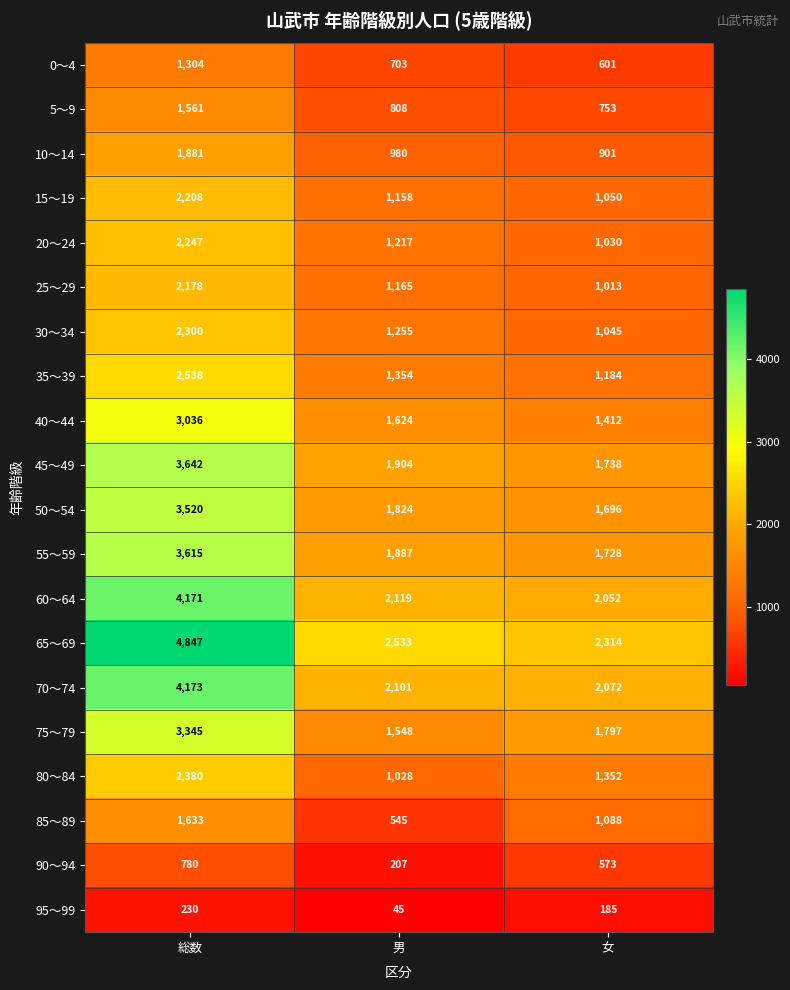

What is the difference between the 95～99 values at 総数 and 女?

45